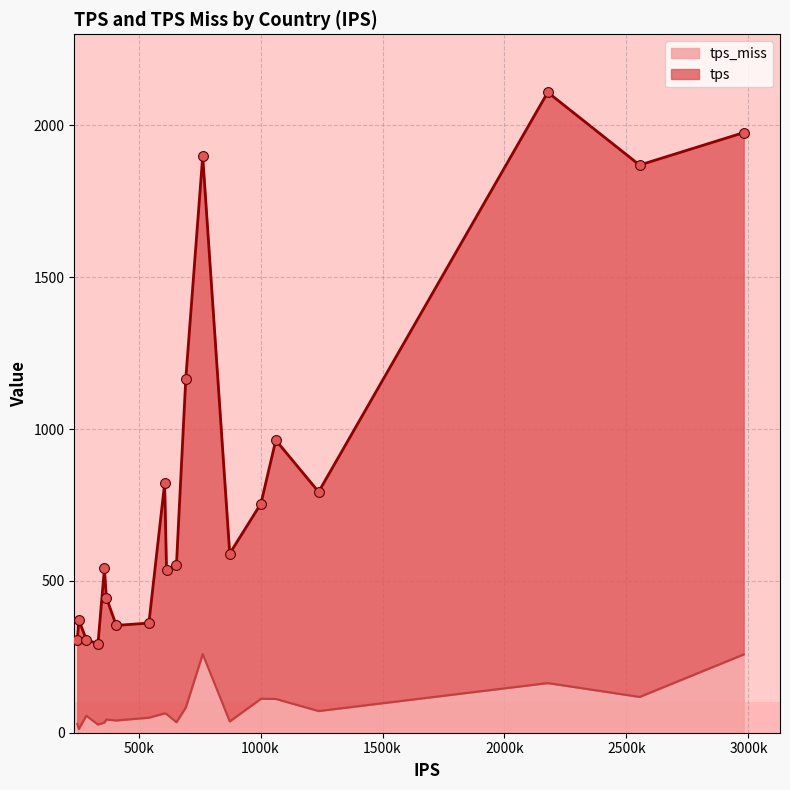

What are all the series names shown in the legend?

tps, tps_miss